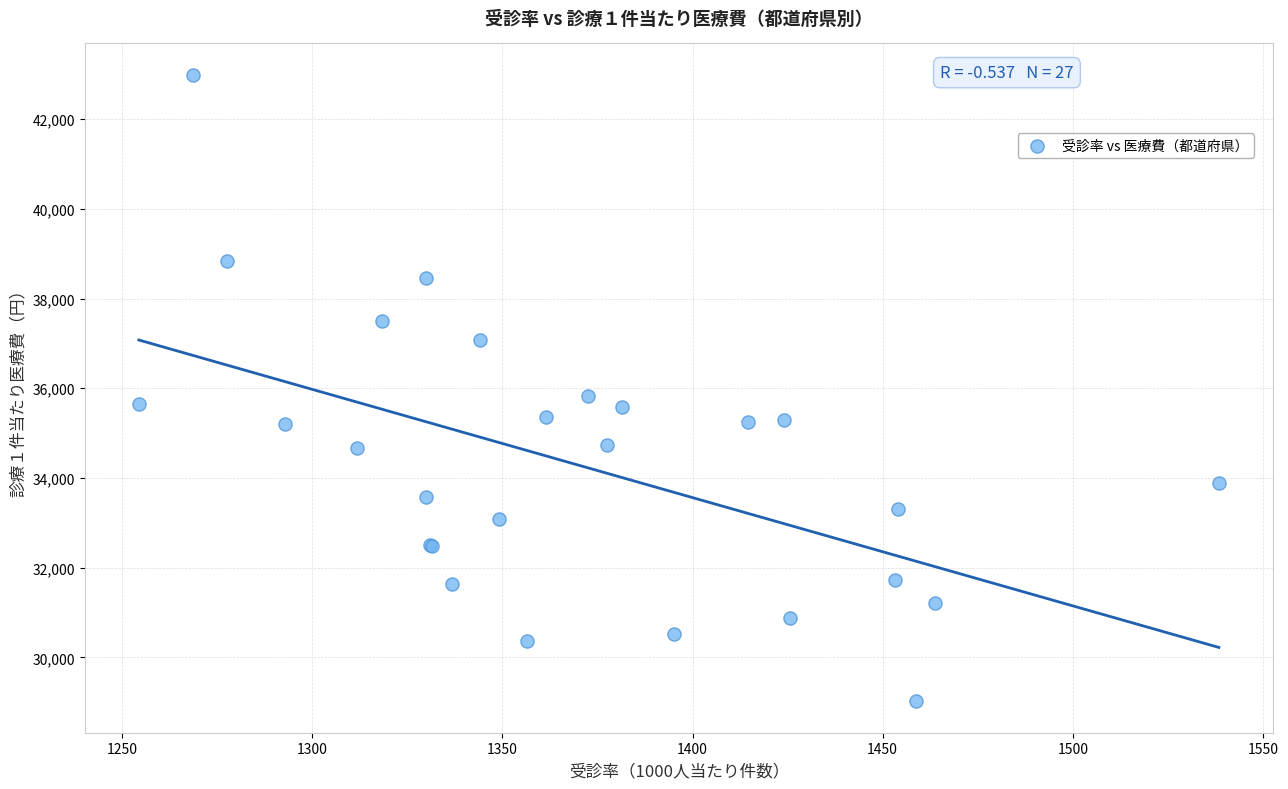

What Y value in the scatter plot is closest to 36002?

35826.4